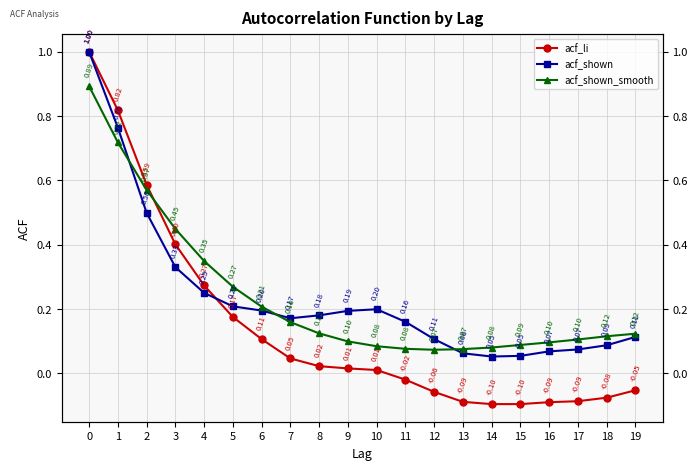

What are all the series names shown in the legend?

acf_li, acf_shown, acf_shown_smooth